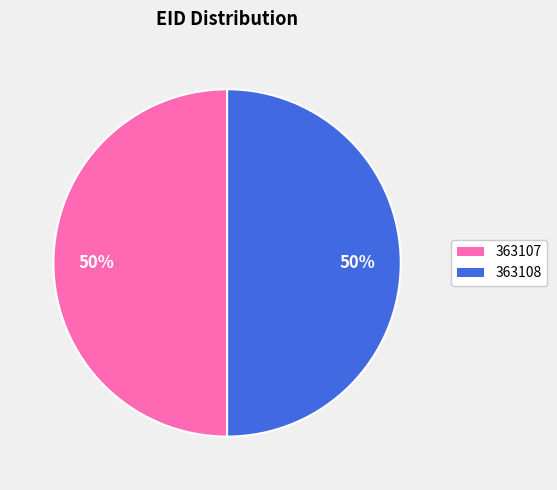

Approximately how many times larger is the value at 363108 compared to 363107?

1.0